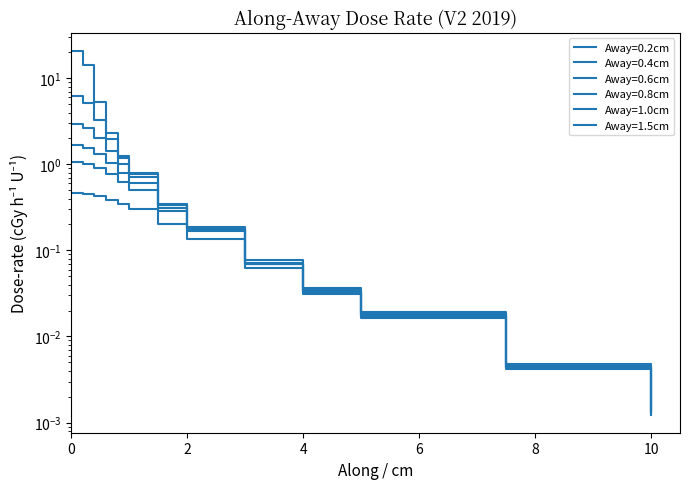

True or false: Away=1.5cm has more than 1 points higher than both neighbors.

False